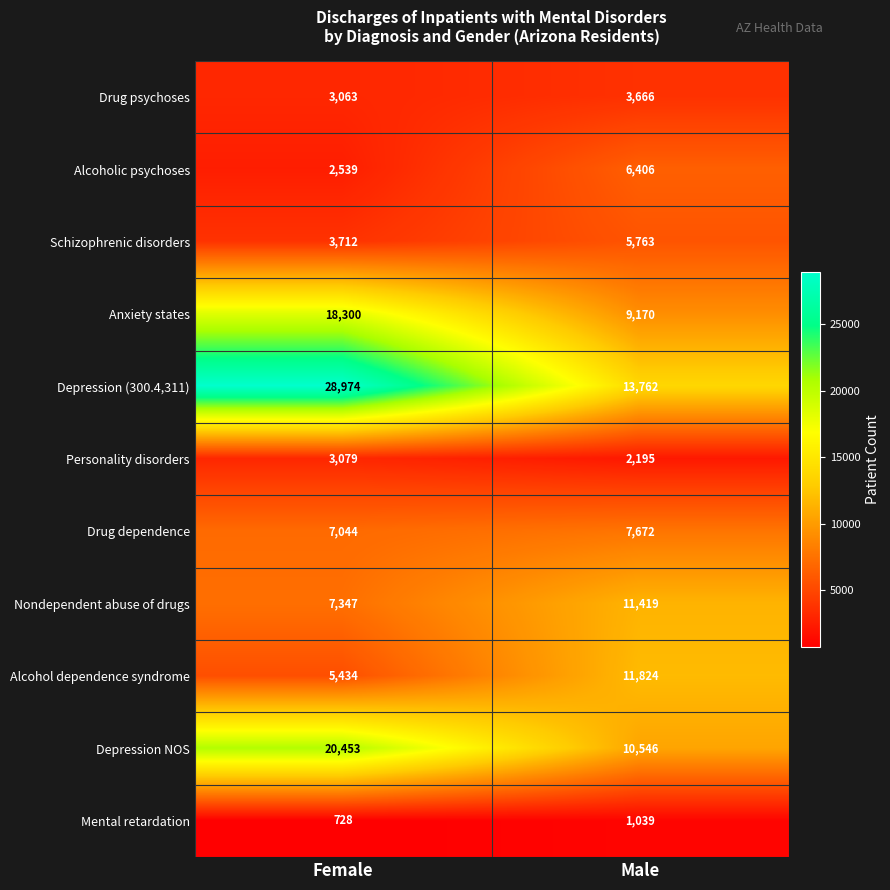

How many data points in Anxiety states are less than 18300?

1